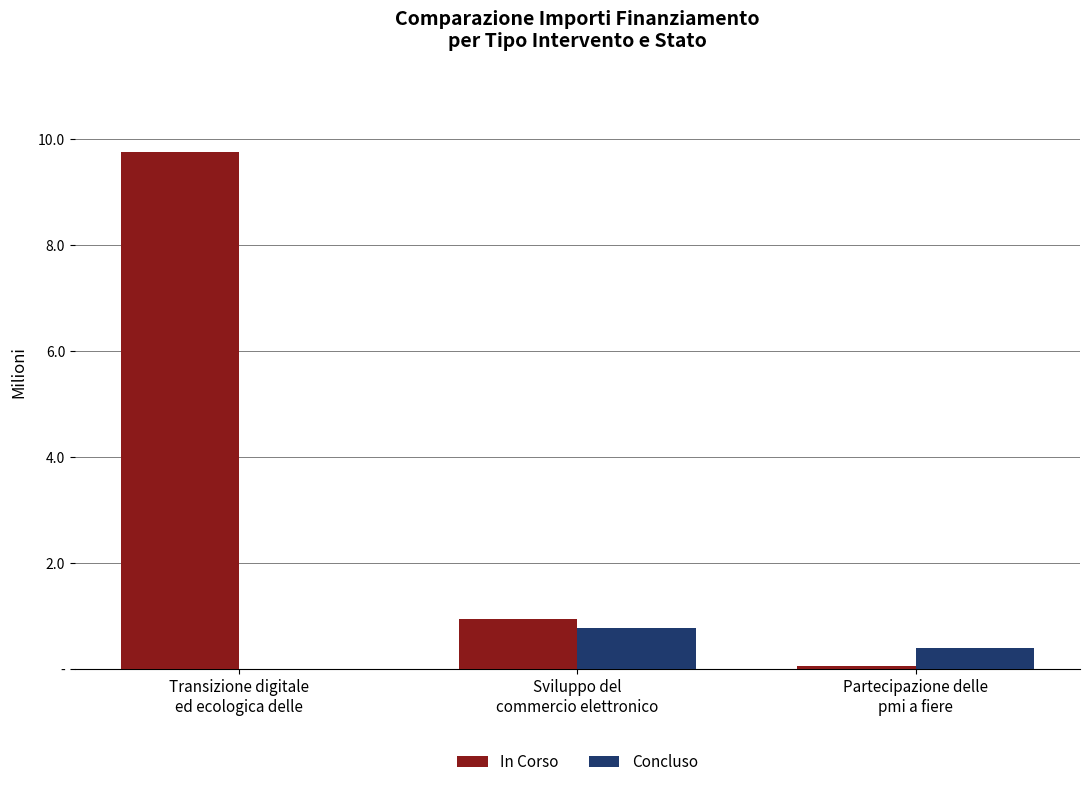

Which series changed the most between Transizione digitale
ed ecologica delle and Partecipazione delle
pmi a fiere?

In Corso